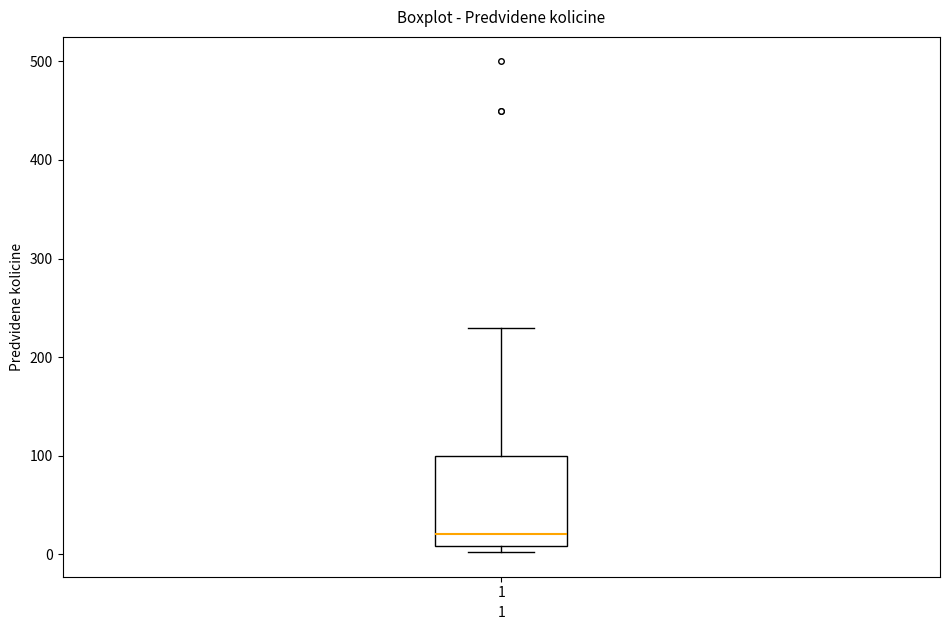

Where does the upper whisker of the box at x = 1 end on the y-axis? The values are not printed on the chart, so give them approximately, as read against the axis.

230